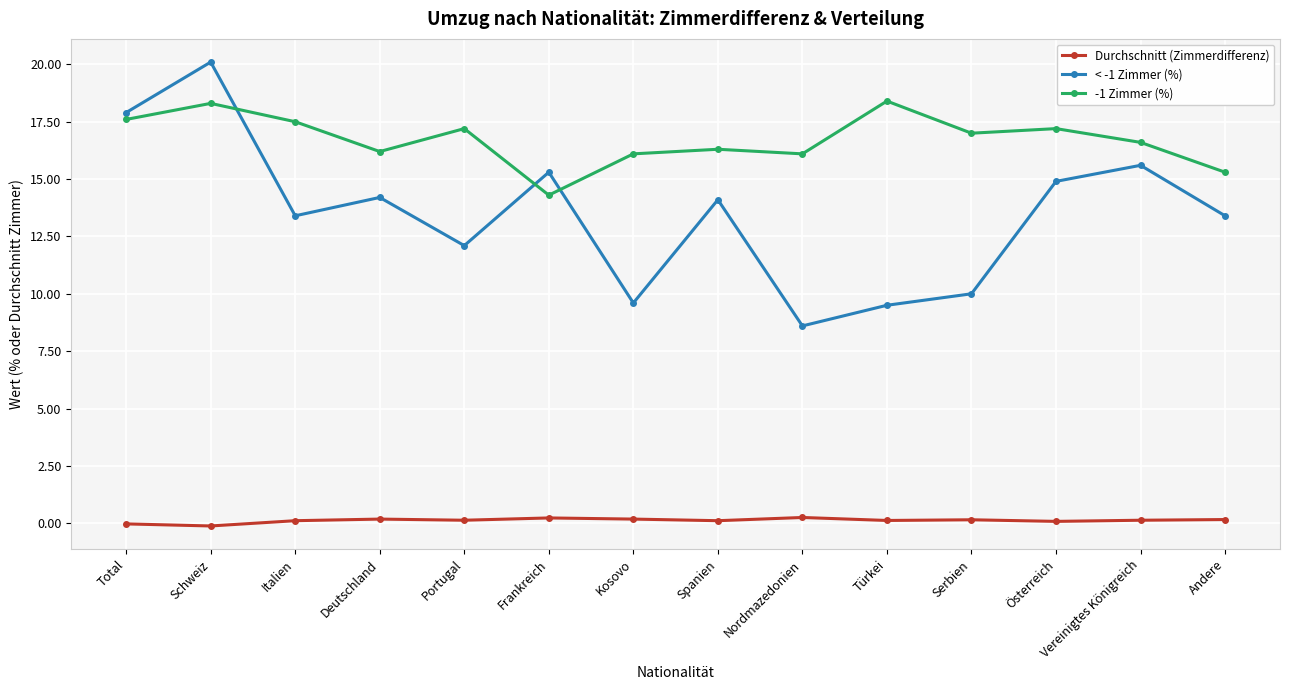

What is the label of the 9th point from the left?

Nordmazedonien